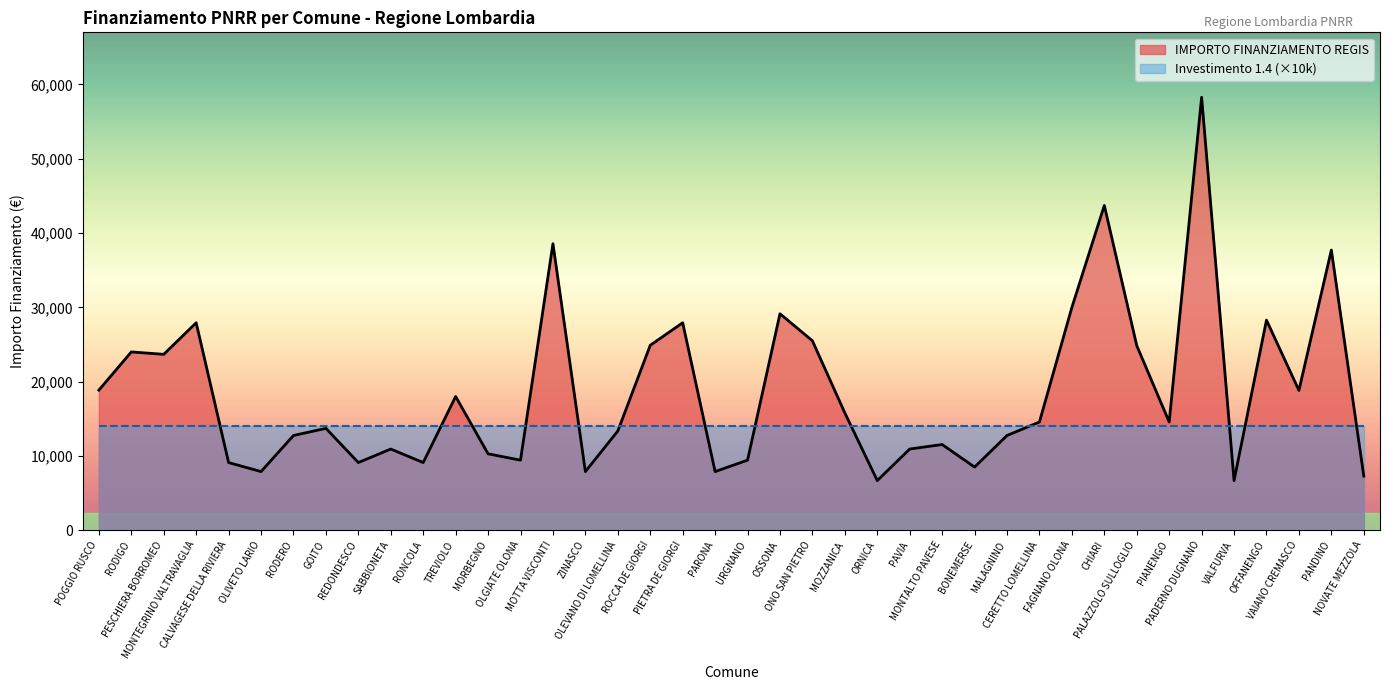

What is the maximum value shown in the chart?

58272